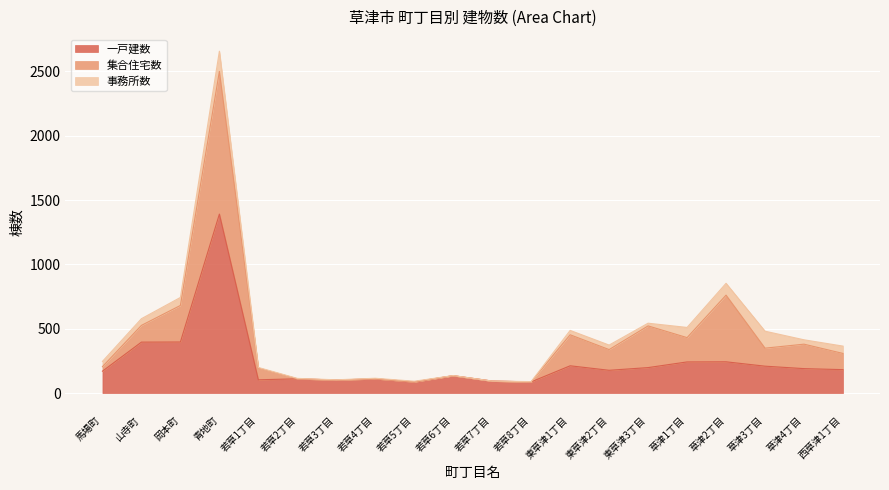

How many series are shown in this chart?

3